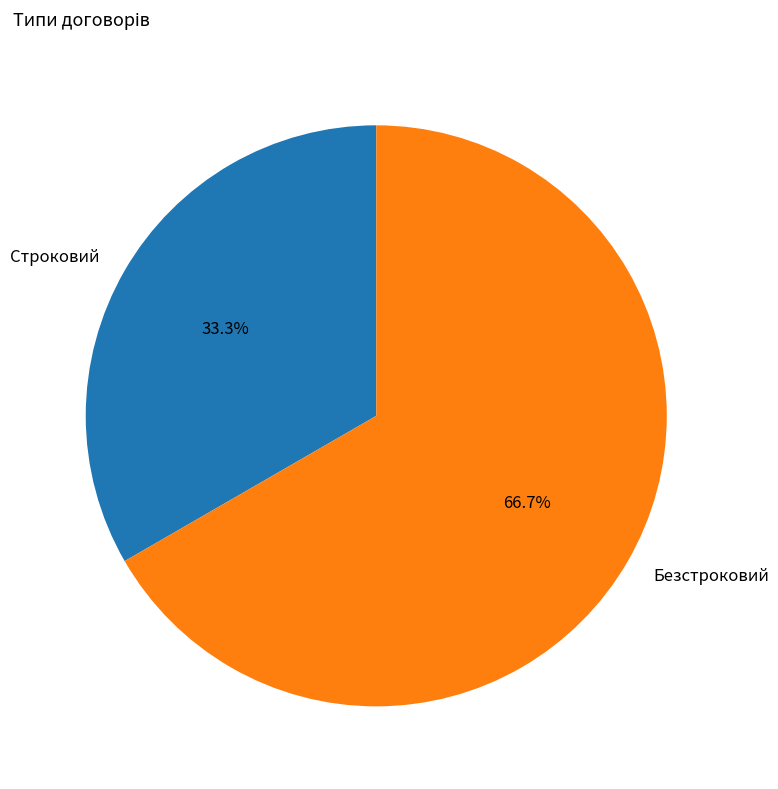

Approximately how many times larger is the value at Безстроковий compared to Строковий?

2.0